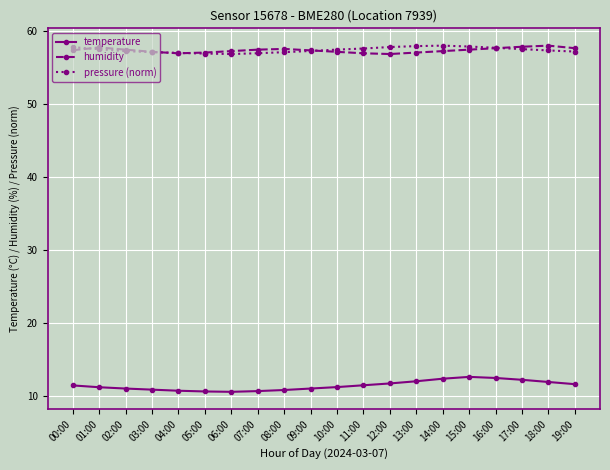

Does the chart have visible grid lines?

Yes